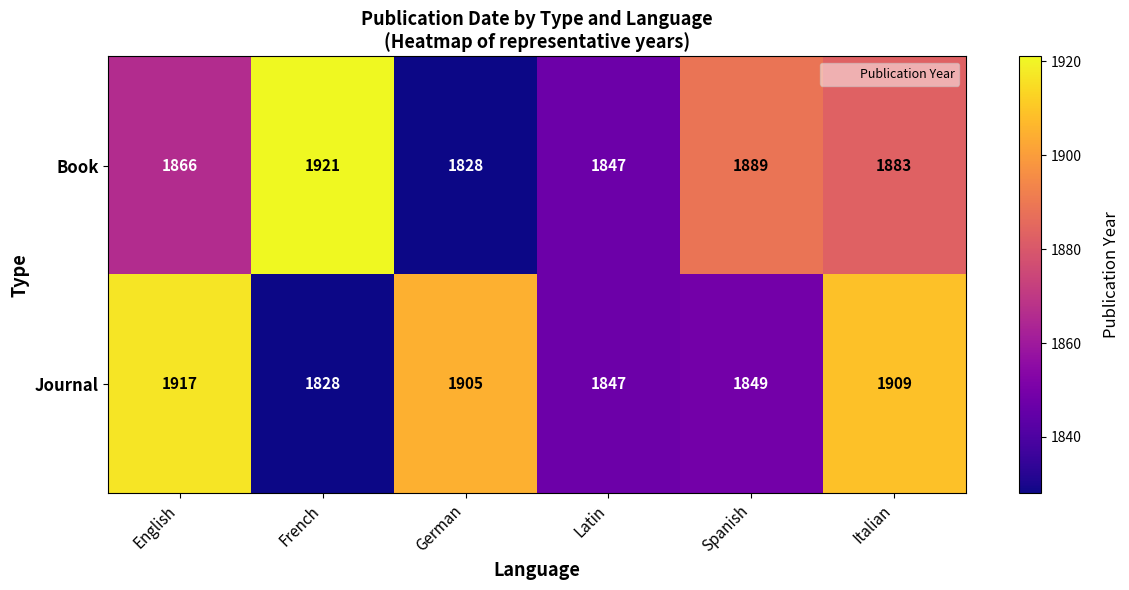

Reading right to left, list all the values displayed in this chart.

Book: Italian=1883	Spanish=1889	Latin=1847	German=1828	French=1921	English=1866
Journal: Italian=1909	Spanish=1849	Latin=1847	German=1905	French=1828	English=1917